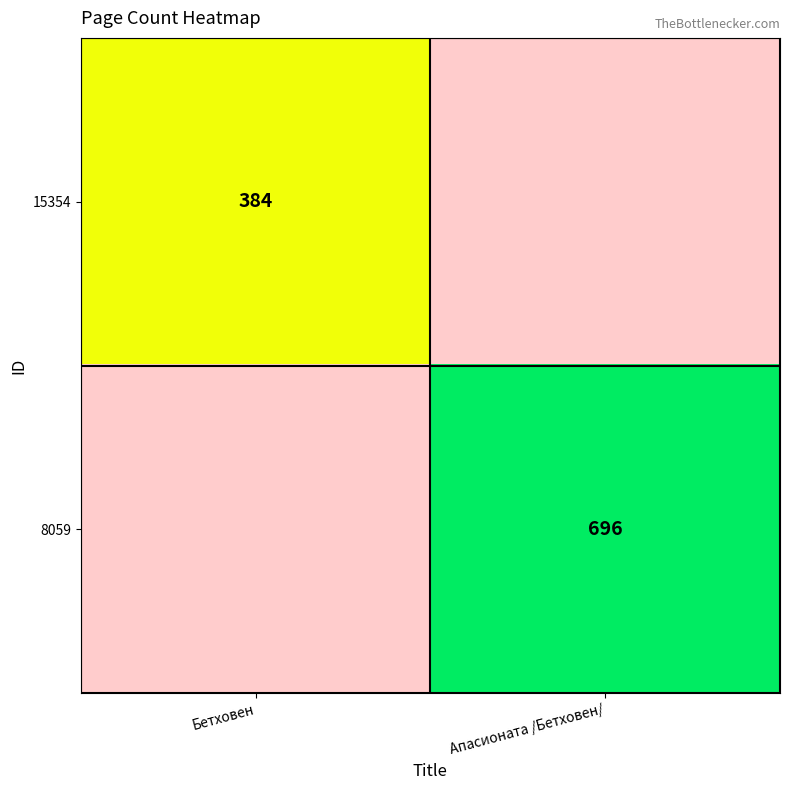

Is the value of 8059 at Апасионата /Бетховен/ greater than the value of 15354 at Бетховен?

Yes